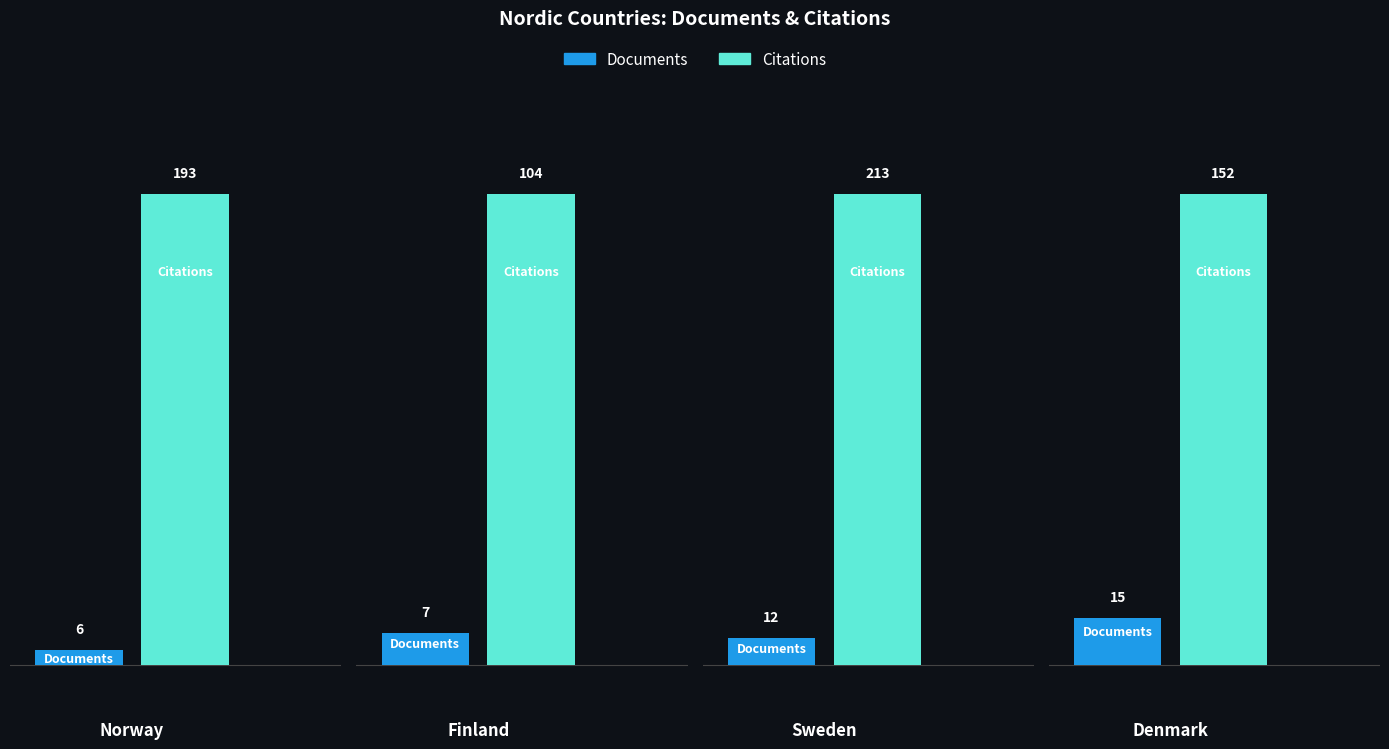

At how many categories does at least one series exceed 56?

4